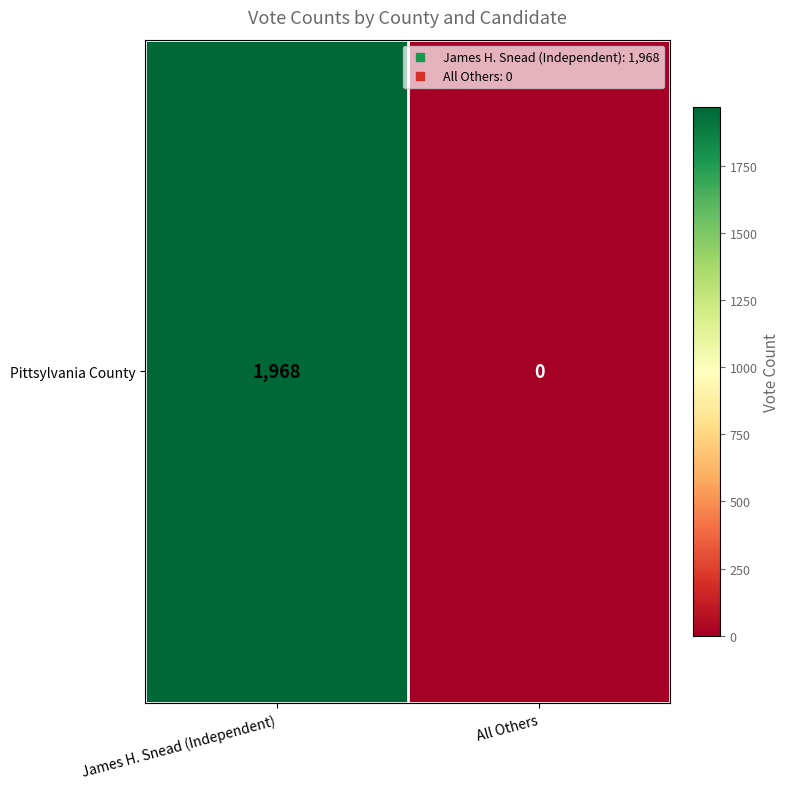

Is it true that the value at James H. Snead (Independent) is 3261?

False